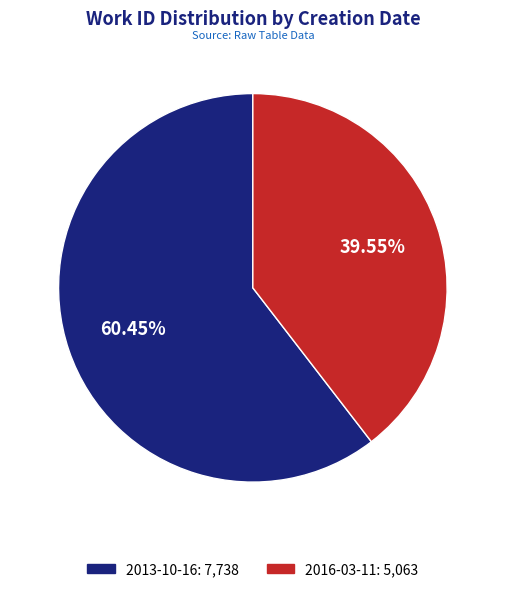

What is the largest slice in the pie chart?

2013-10-16